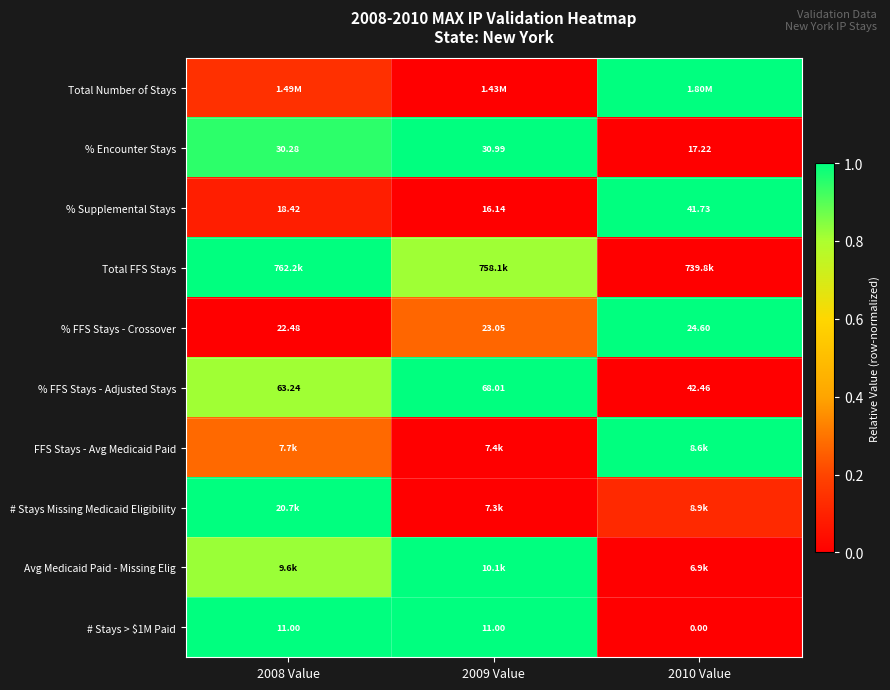

At how many categories does at least one series exceed 0?

3